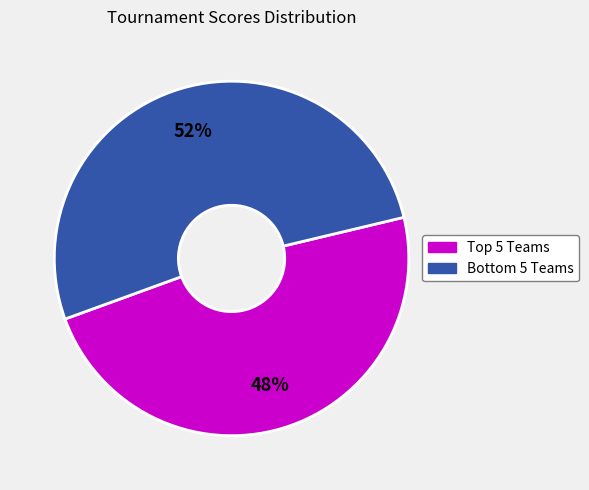

Which category has the smallest portion of the pie?

Top 5 Teams